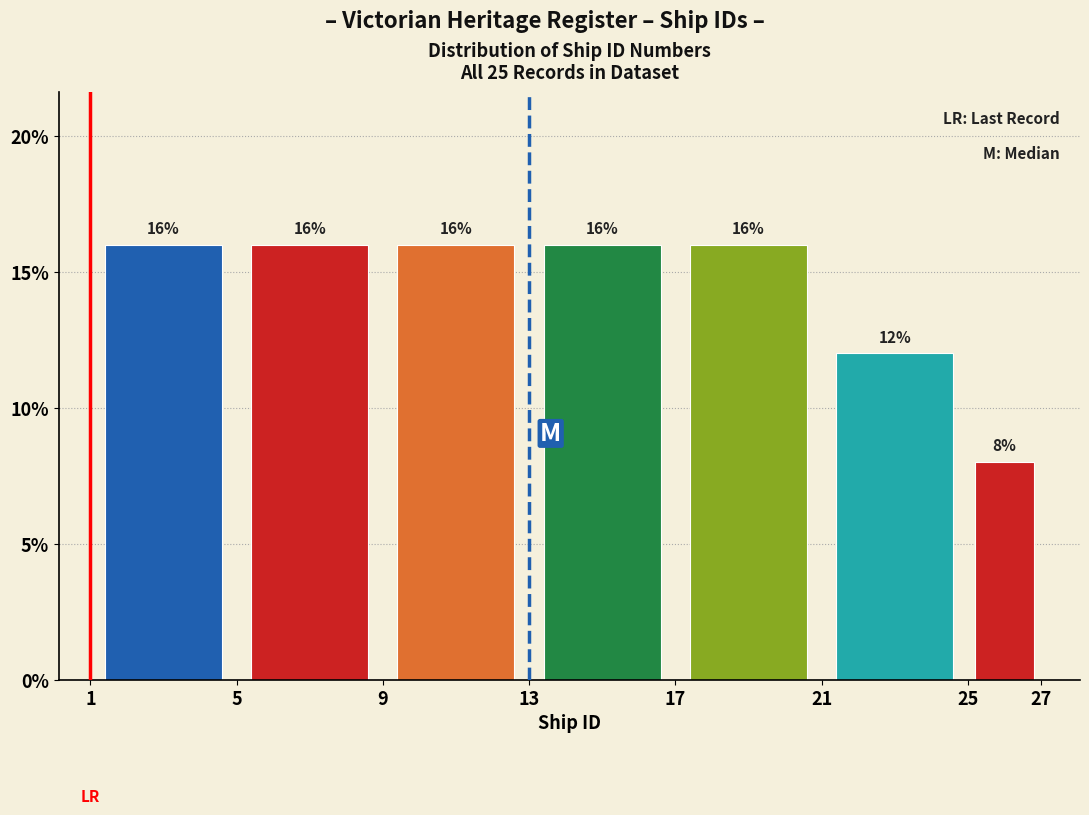

Reading left to right, transcribe this chart: for each bar, give the range it covers on the x-axis and its height.

1 to 5: 16
5 to 9: 16
9 to 13: 16
13 to 17: 16
17 to 21: 16
21 to 25: 12
25 to 27: 8